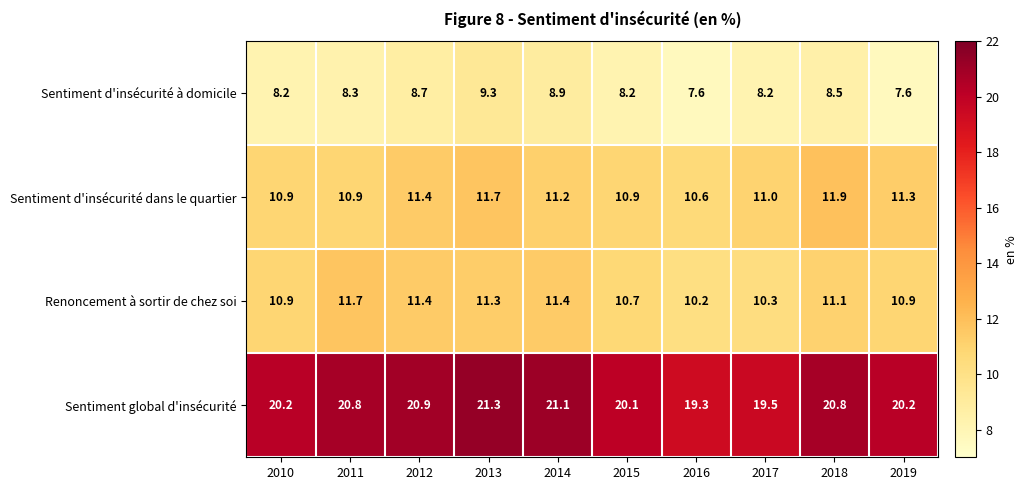

Rank the series at 2017 from highest to lowest value.

Sentiment global d'insécurité, Sentiment d'insécurité dans le quartier, Renoncement à sortir de chez soi, Sentiment d'insécurité à domicile